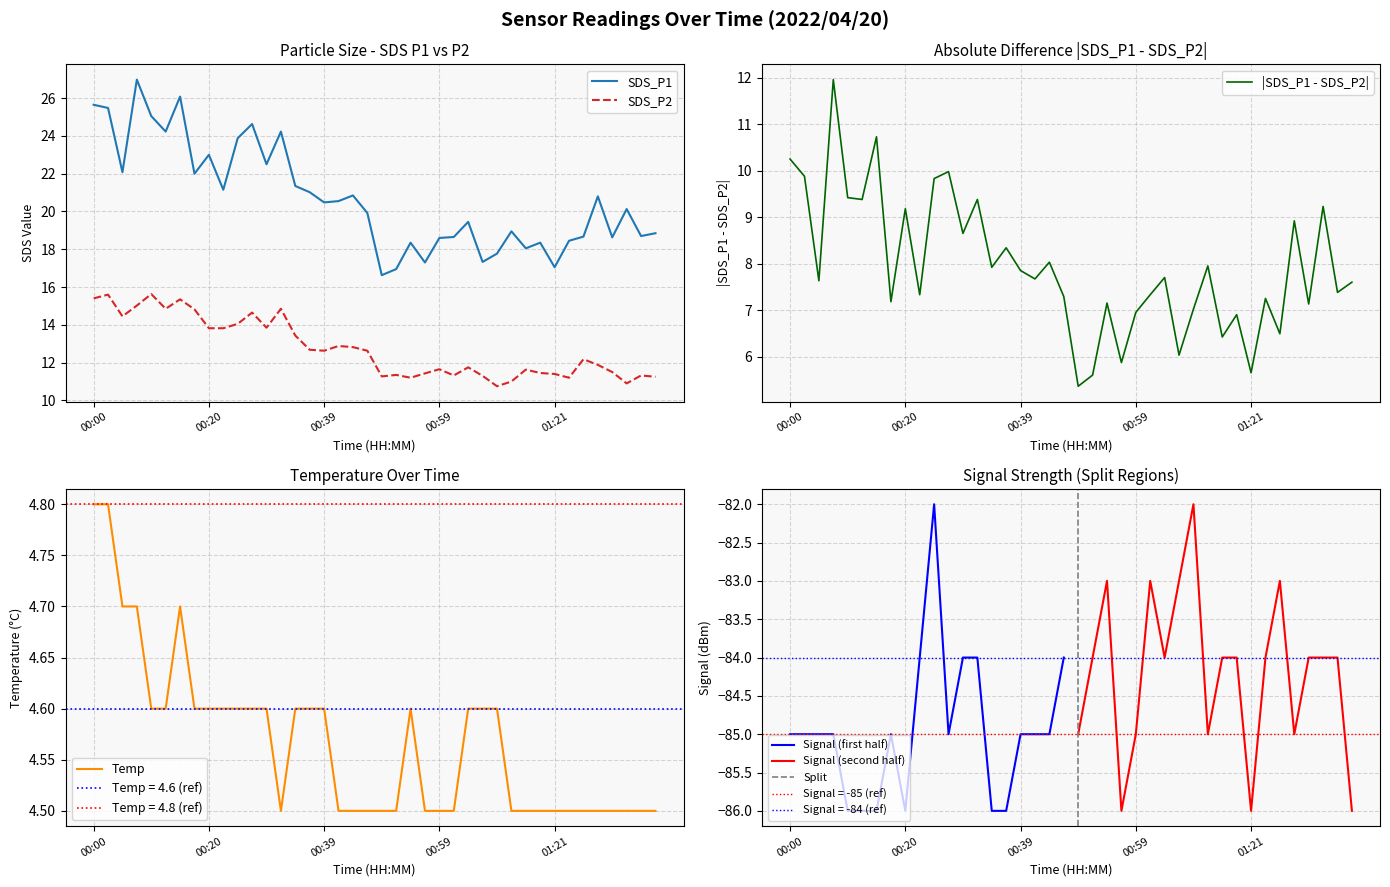

What is the smallest value displayed?

4.5